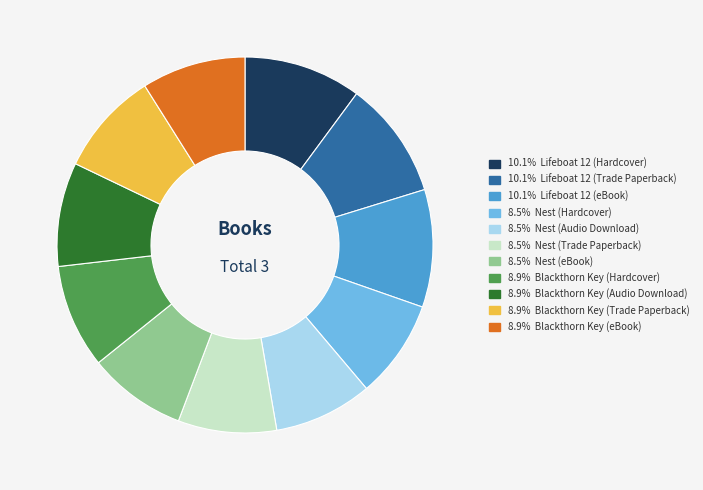

Does any single category account for the majority?

No